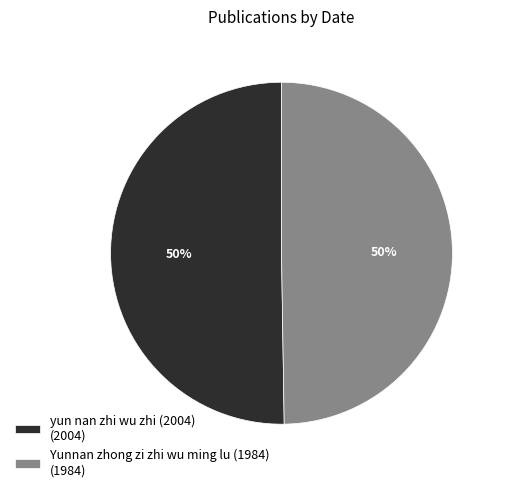

To the nearest percent, what is the average slice percentage?

50%